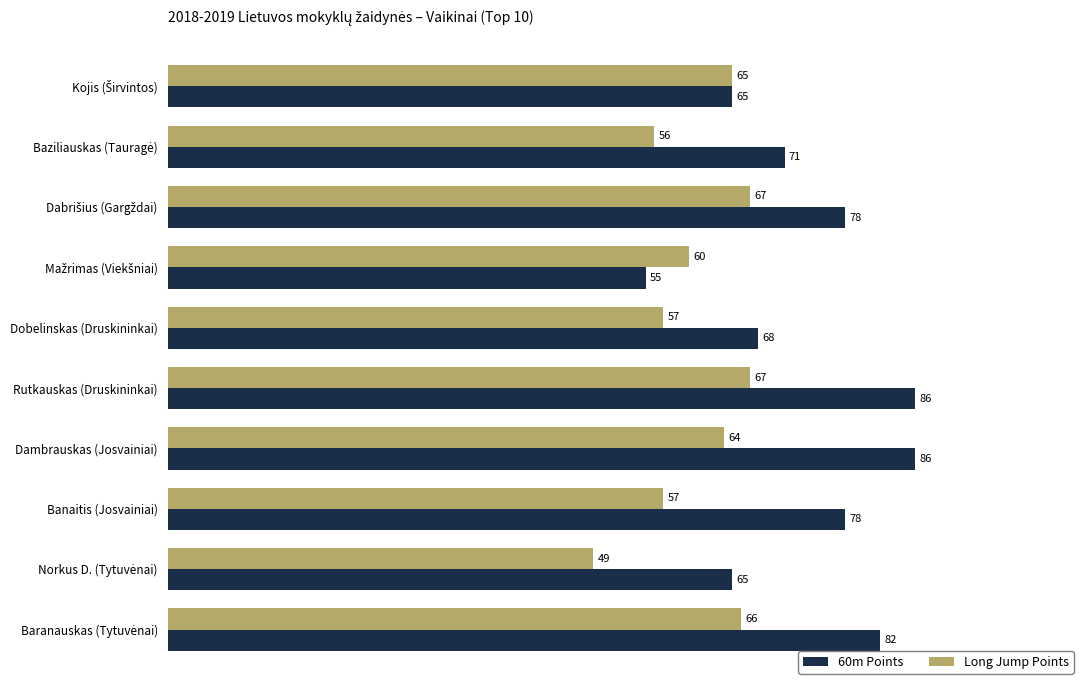

Read the Long Jump Points value at Dambrauskas (Josvainiai), to the nearest 5.

65